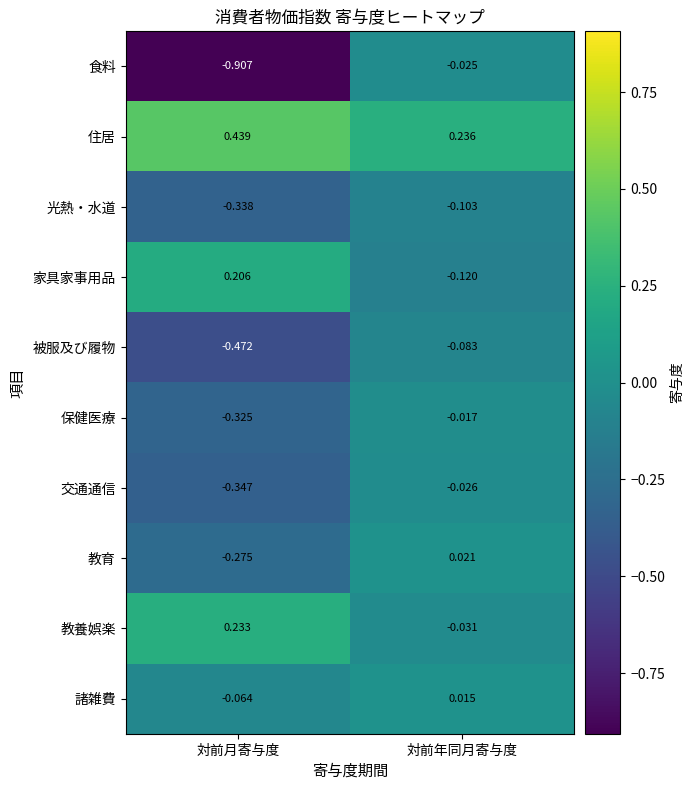

How many data points in 教養娯楽 are above 0?

1